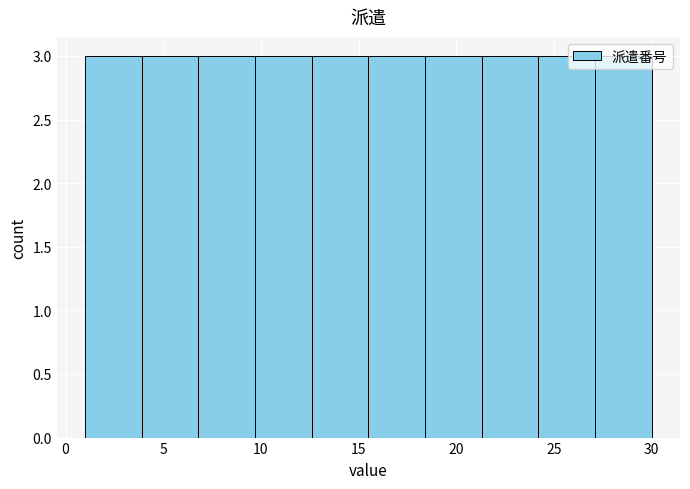

Reading left to right, transcribe this chart: for each bar, give the range it covers on the x-axis and its height. Neither the bar edges nor the heights are printed on the chart, so give them approximately, as read against the axes.

1.0 to 3.9: 3
3.9 to 6.8: 3
6.8 to 9.7: 3
9.7 to 12.6: 3
12.6 to 15.5: 3
15.5 to 18.4: 3
18.4 to 21.3: 3
21.3 to 24.2: 3
24.2 to 27.1: 3
27.1 to 30.0: 3